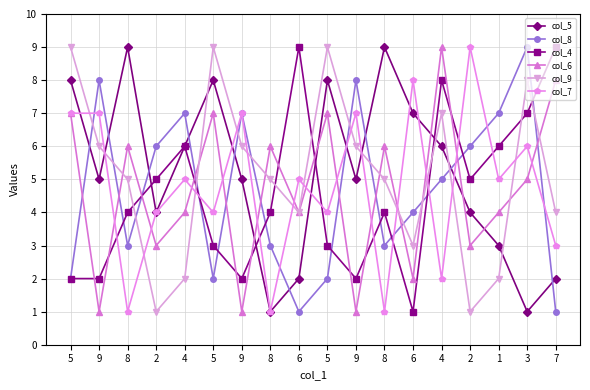

What is the lowest value of the col_9 series?

1